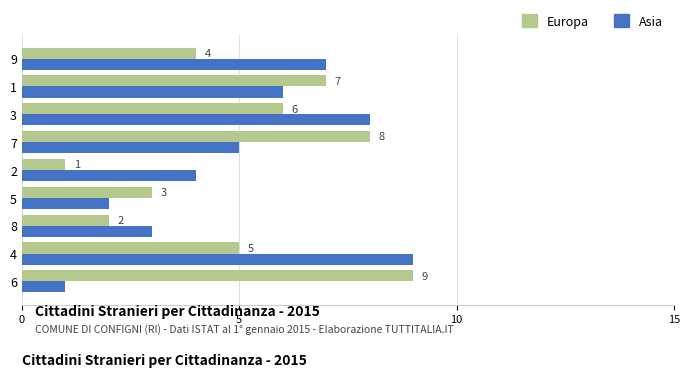

What is the total value across all series at 4?

14